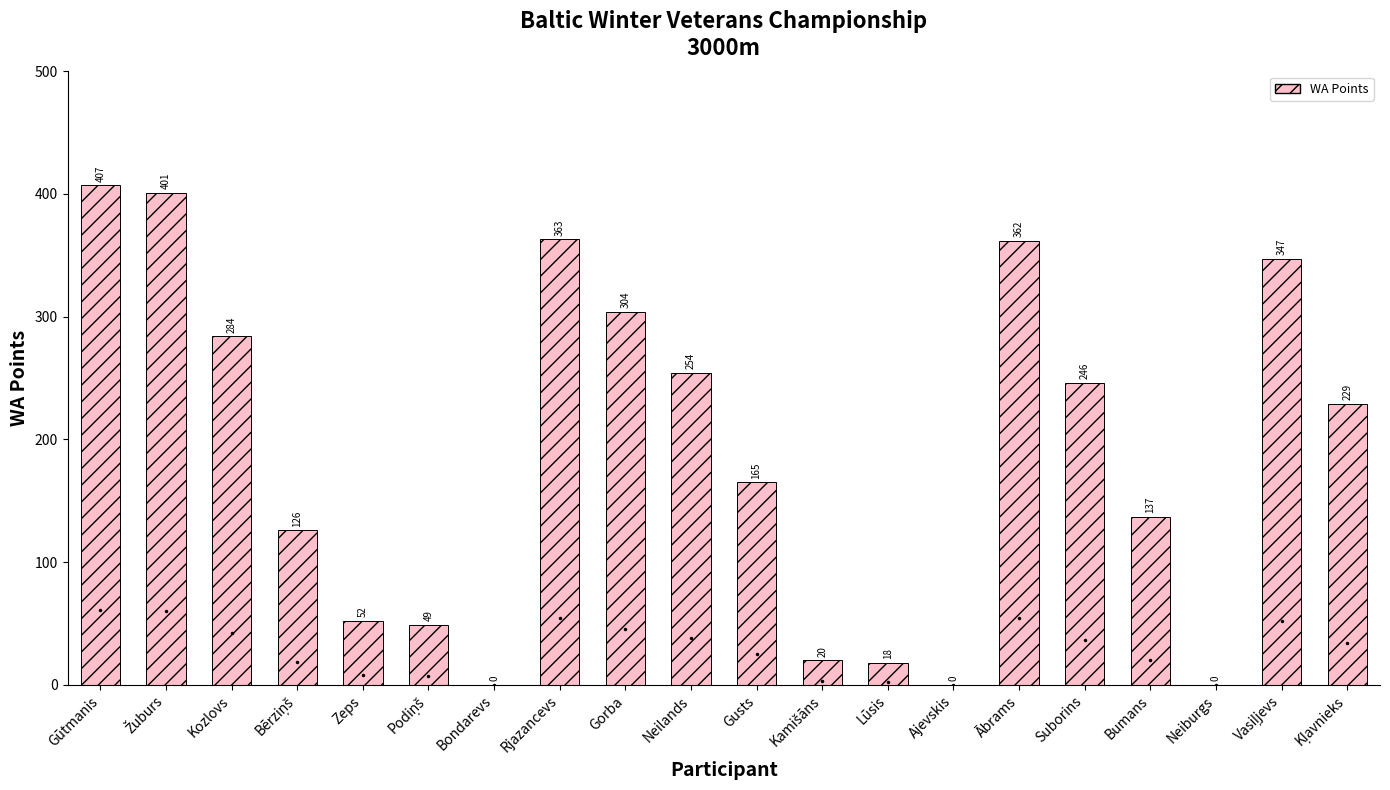

Is it true that the value at Ābrams is 362?

True